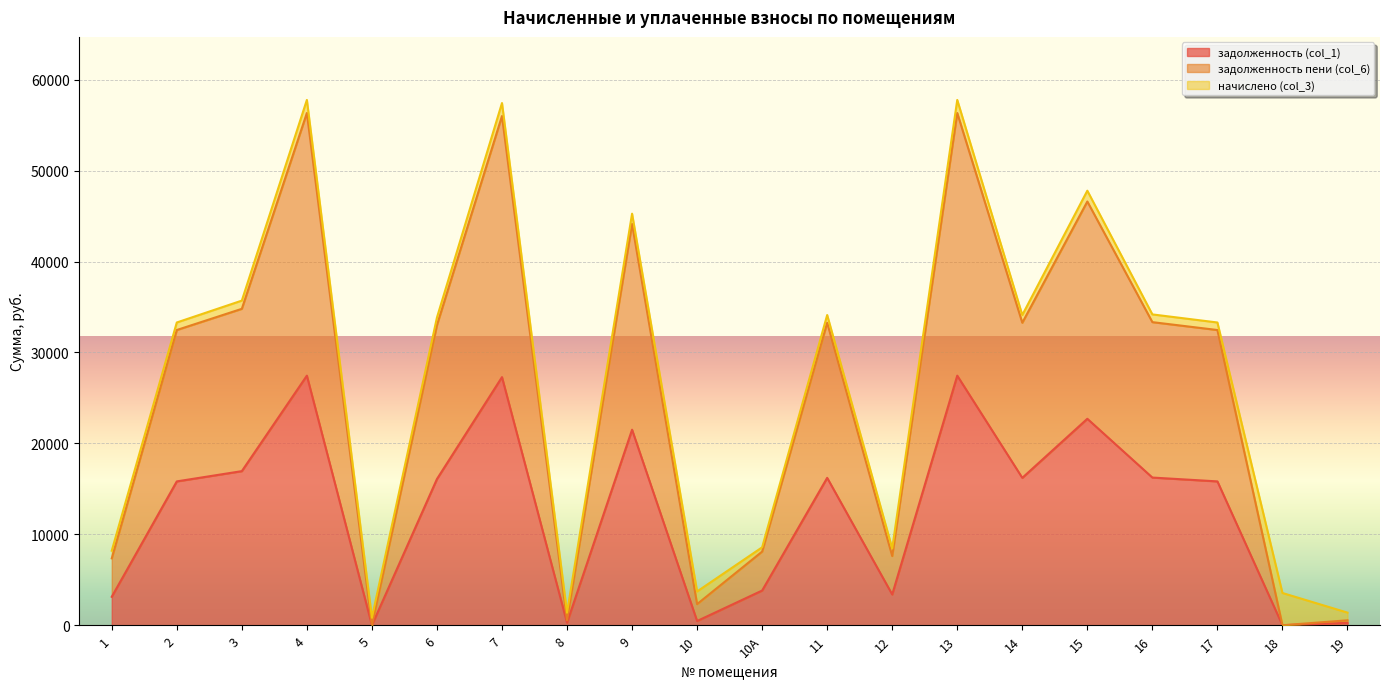

What is the label of the 5th point from the right?

15